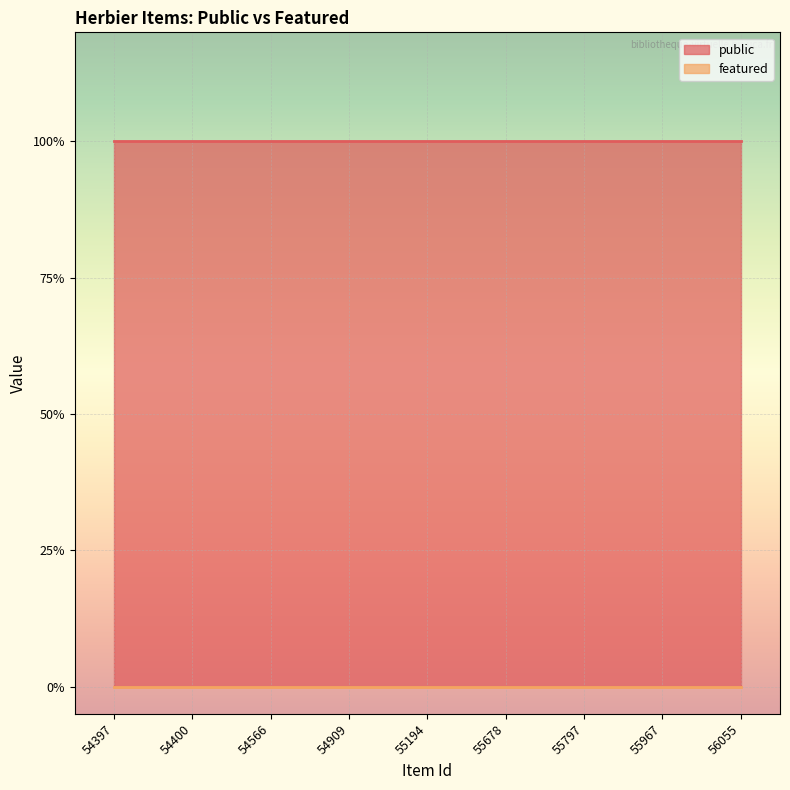

What are all the series names shown in the legend?

public, featured